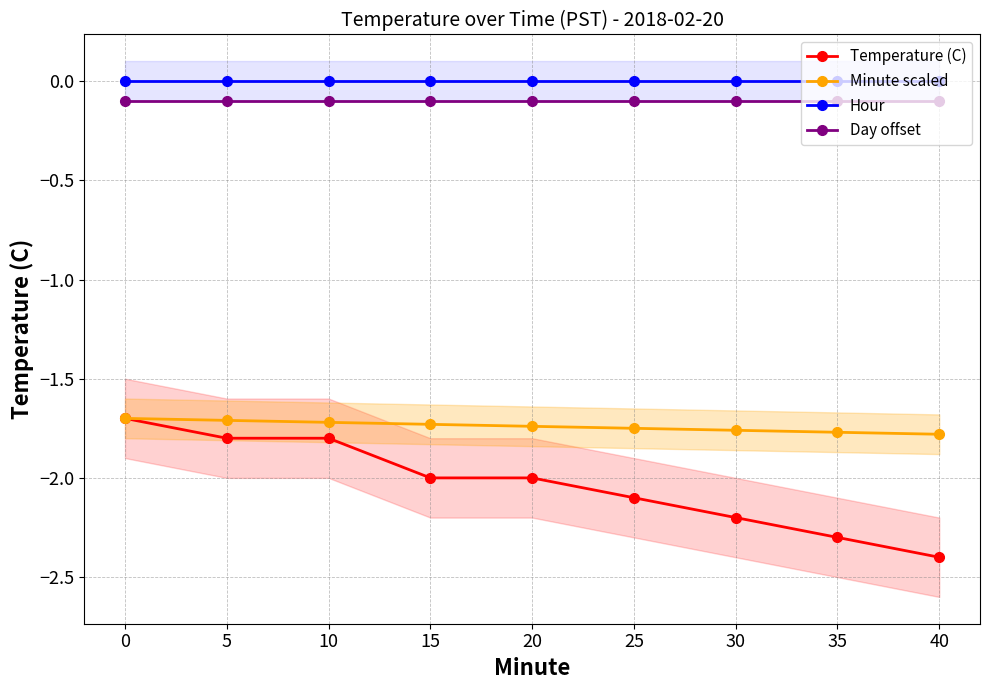

List the series in order of their peak value, highest first.

Hour, Day offset, Temperature (C), Minute scaled